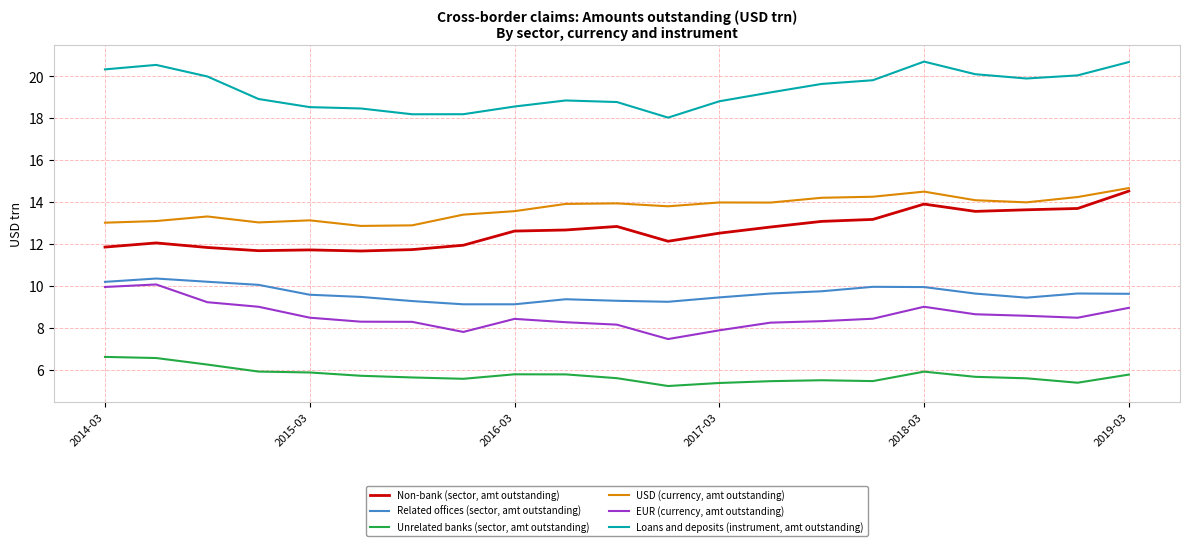

True or false: EUR (currency, amt outstanding) and Related offices (sector, amt outstanding) cross at least once.

False